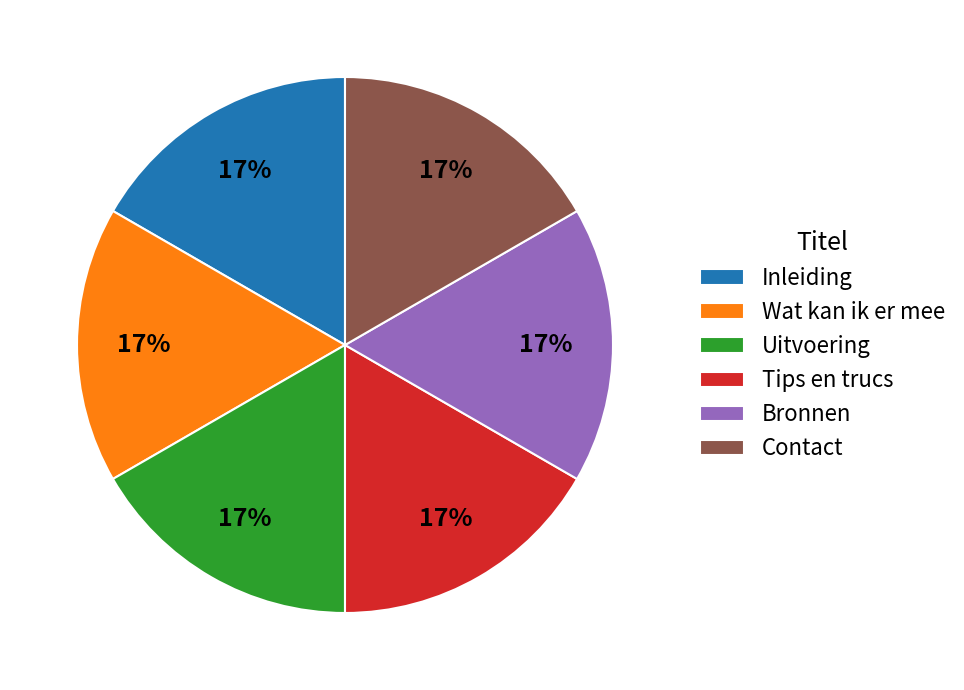

Do Inleiding and Bronnen together represent more than half of the pie?

No